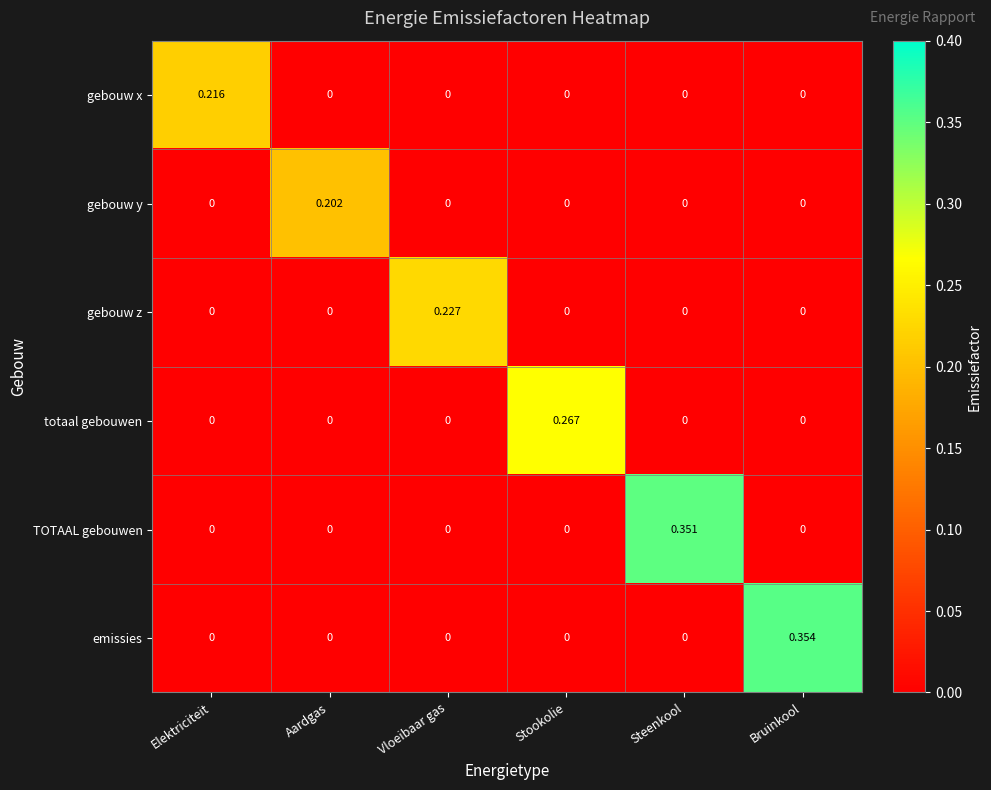

Between Vloeibaar gas and Bruinkool, which series saw the biggest shift?

emissies